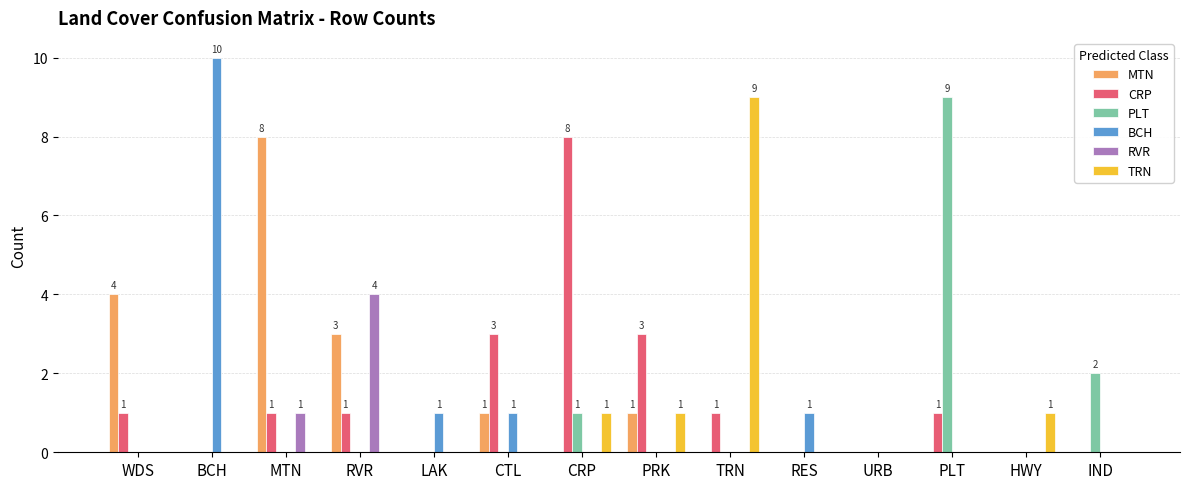

What is the total value across all series at PRK?

5